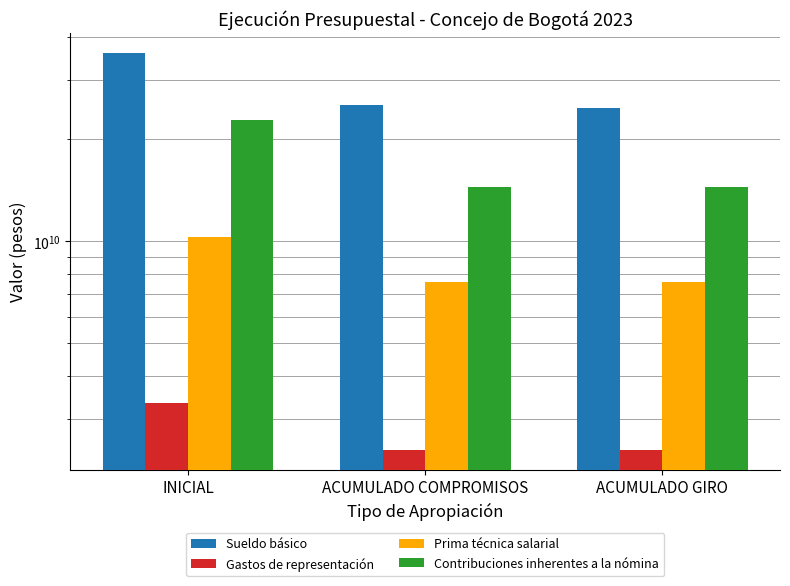

True or false: Contribuciones inherentes a la nómina has a value of 8529735710 at ACUMULADO GIRO.

False